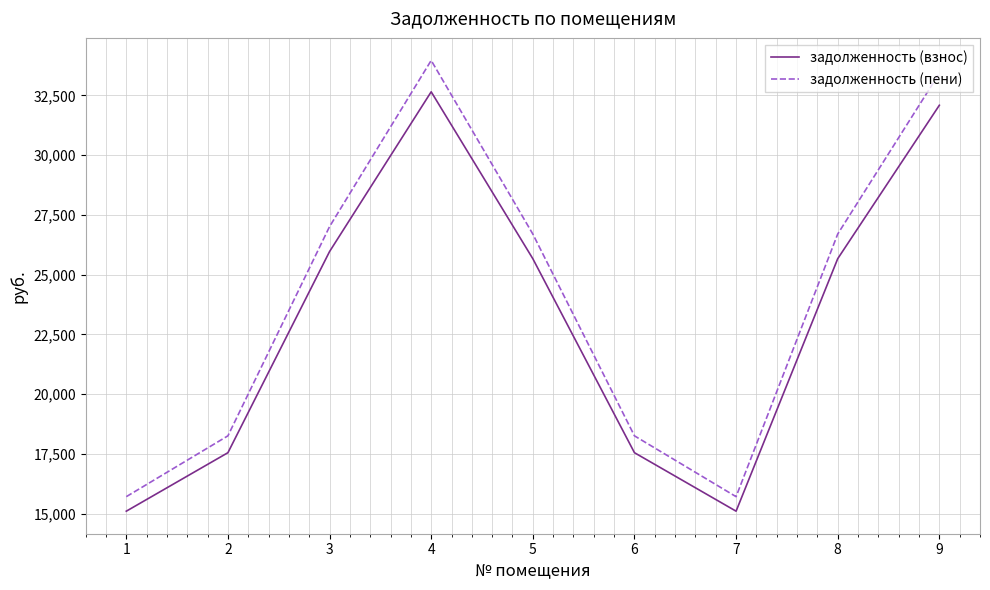

Reading left to right, extract all data points from this chart.

задолженность (взнос): 1=15101.0	2=17548.3	3=25964.4	4=32649.4	5=25665.8	6=17548.3	7=15101.0	8=25665.8	9=32086.2
задолженность (пени): 1=15708.2	2=18253.9	3=27008.4	4=33962.2	5=26697.8	6=18253.9	7=15708.2	8=26697.8	9=33423.0